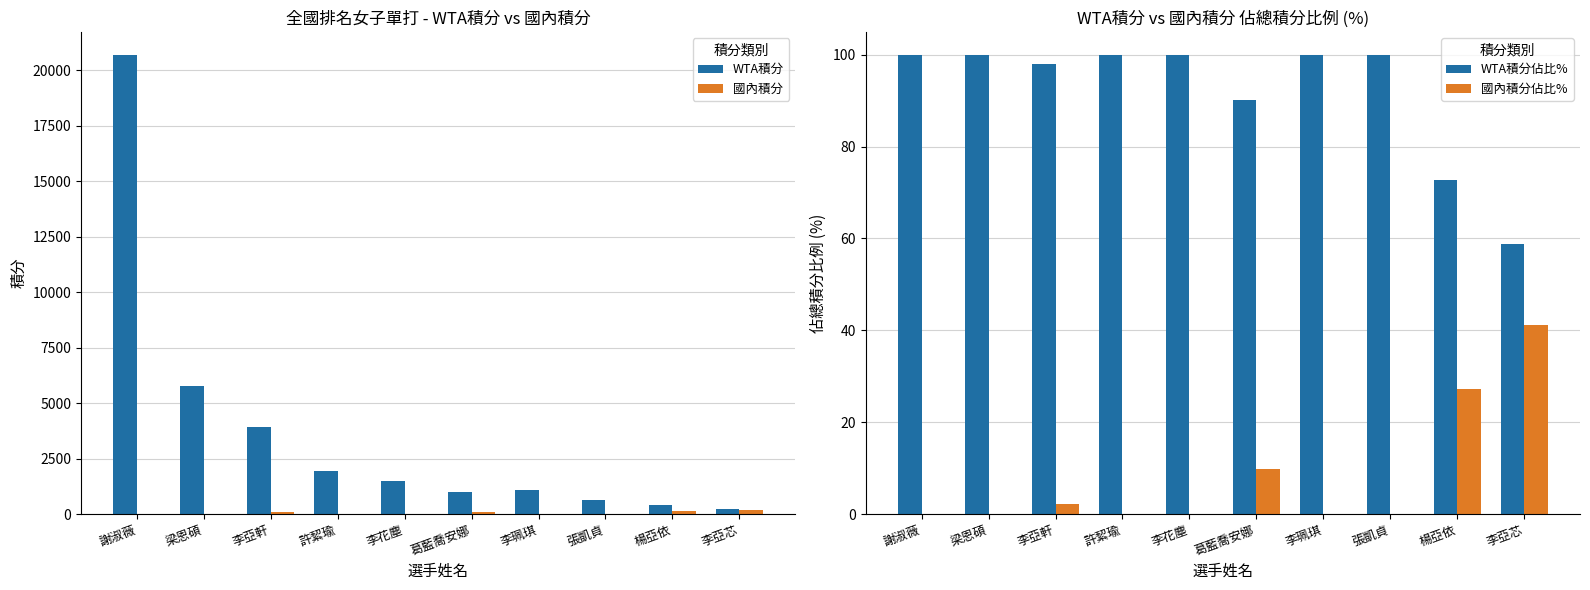

What is the maximum value for WTA積分?

20700